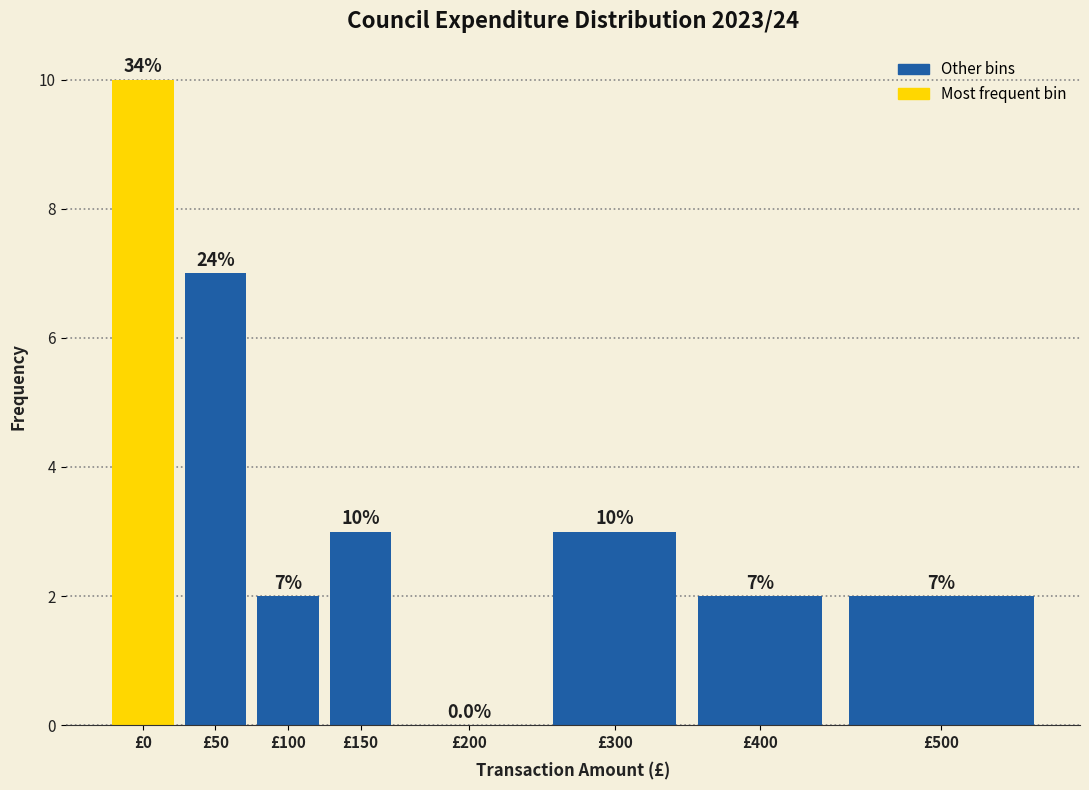

Reading right to left, extract all data points from this chart.

£500=2	£400=2	£300=3	£200=0	£150=3	£100=2	£50=7	£0=10